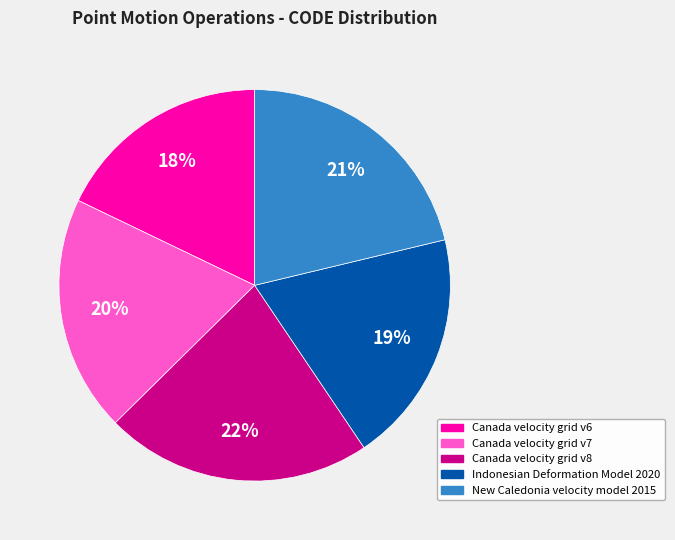

Combined, do Canada velocity grid v6 and New Caledonia velocity model 2015 account for over 50%?

No